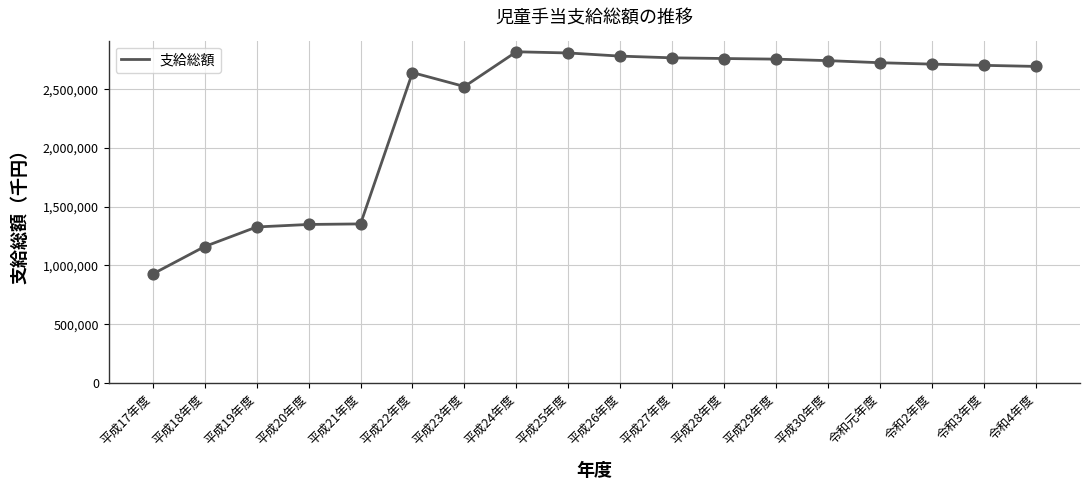

What is the change in value from 平成17年度 to 令和3年度?

+1776225